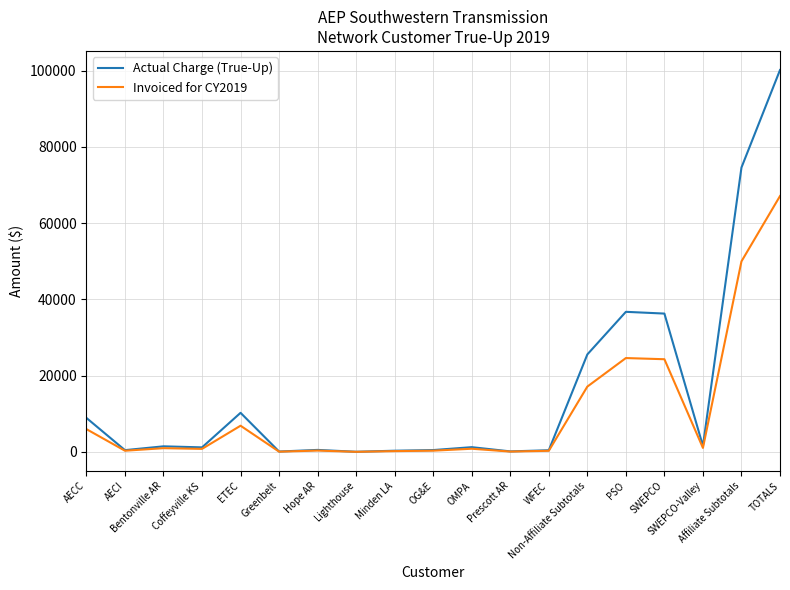

Which category has the highest value across all series?

TOTALS